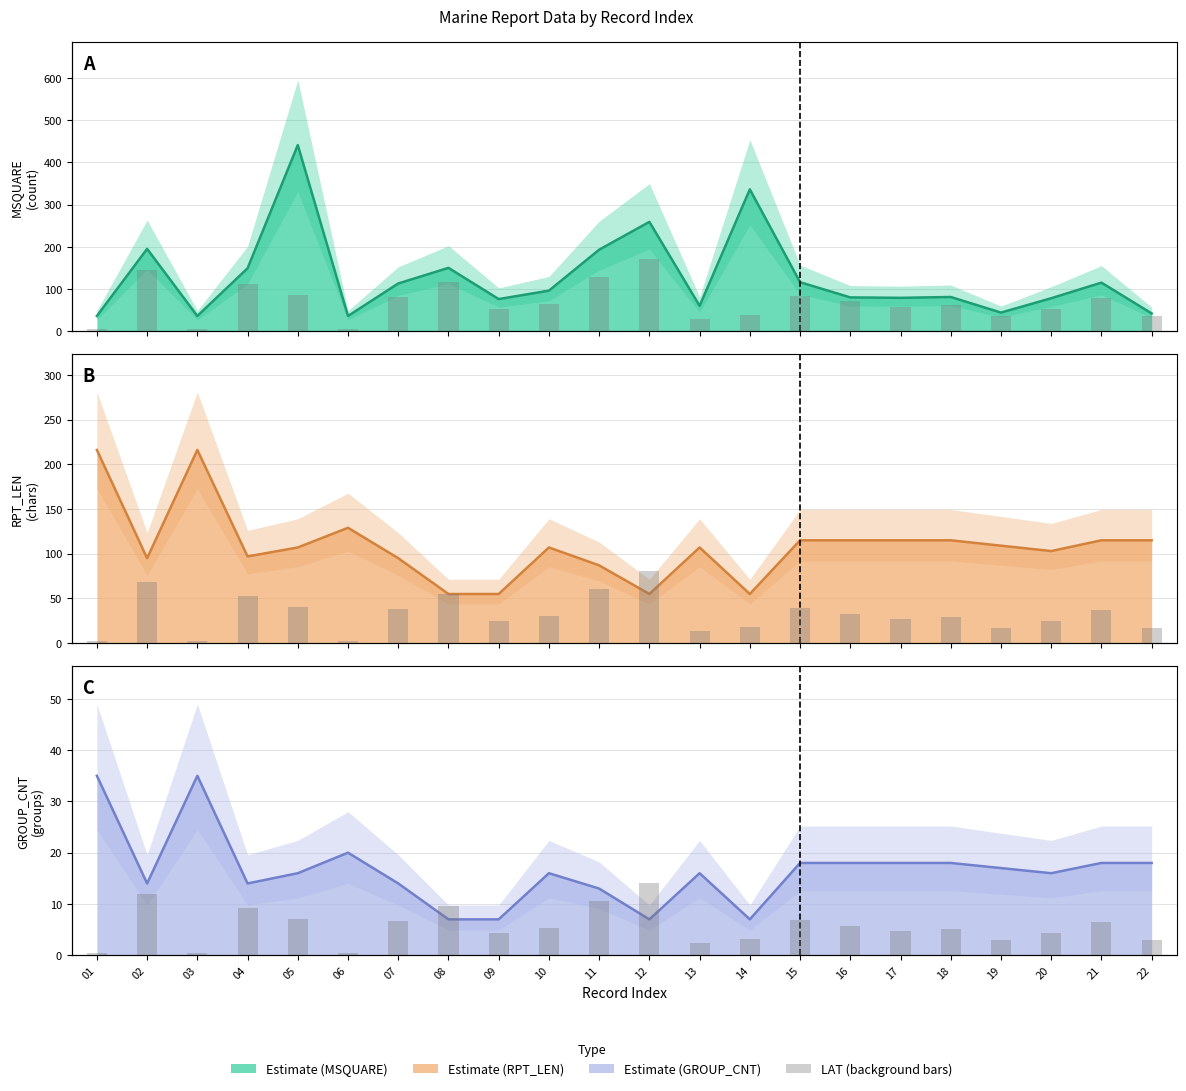

List the series in order of their peak value, highest first.

MSQUARE line, RPT_LEN line, LAT (background), GROUP_CNT line